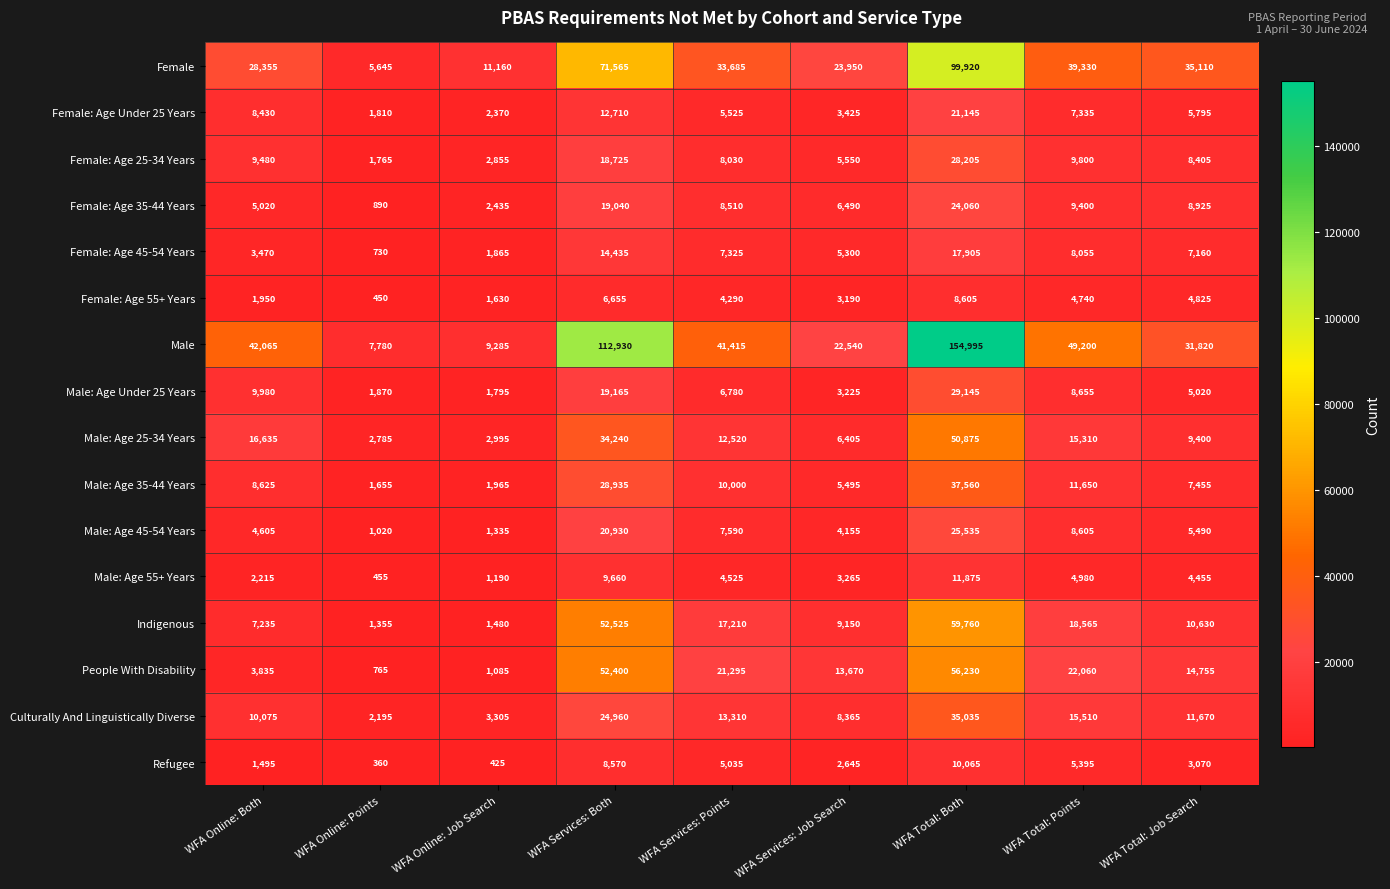

List the series in order of their peak value, lowest first.

Female: Age 55+ Years, Refugee, Male: Age 55+ Years, Female: Age 45-54 Years, Female: Age Under 25 Years, Female: Age 35-44 Years, Male: Age 45-54 Years, Female: Age 25-34 Years, Male: Age Under 25 Years, Culturally And Linguistically Diverse, Male: Age 35-44 Years, Male: Age 25-34 Years, People With Disability, Indigenous, Female, Male